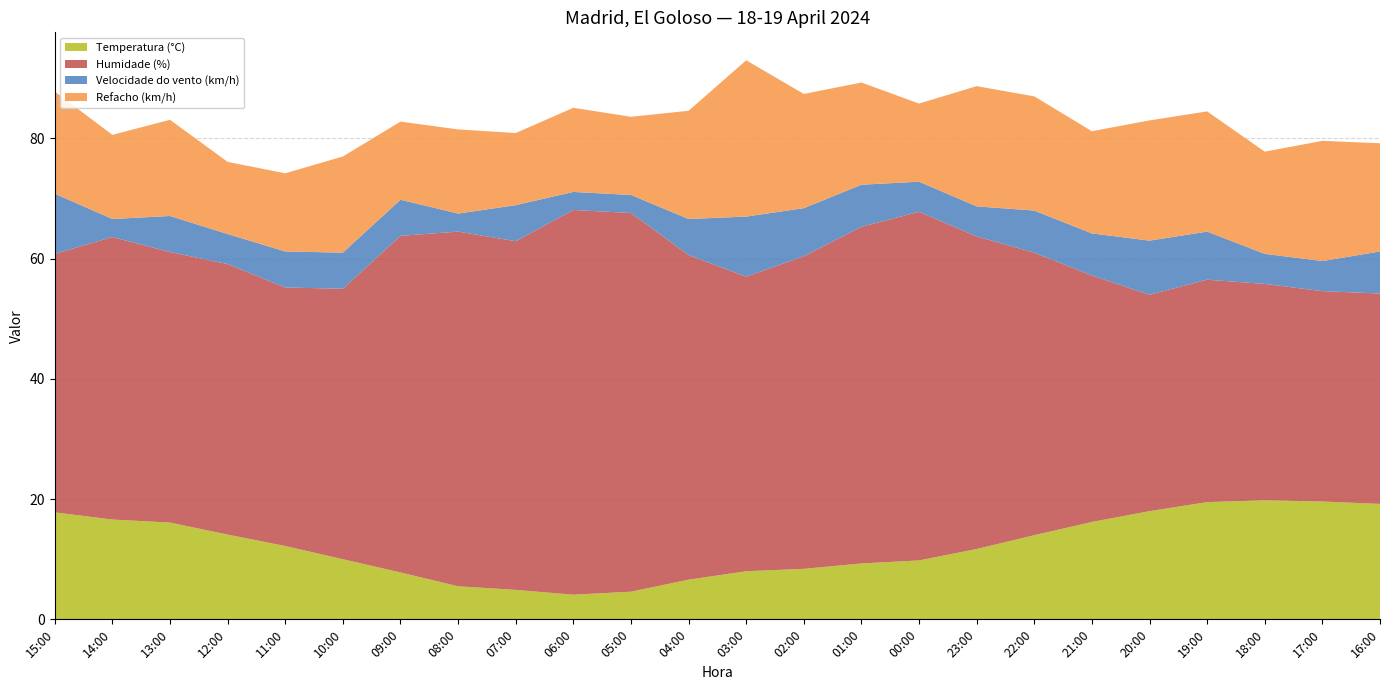

Reading left to right, list all the values displayed in this chart.

Temperatura (°C): 17.8	16.6	16.1	14.1	12.2	10.0	7.8	5.5	4.9	4.1	4.6	6.6	8.0	8.4	9.3	9.8	11.7	14.0	16.2	18.0	19.5	19.8	19.6	19.2
Humidade (%): 43.0	47.0	45.0	45.0	43.0	45.0	56.0	59.0	58.0	64.0	63.0	54.0	49.0	52.0	56.0	58.0	52.0	47.0	41.0	36.0	37.0	36.0	35.0	35.0
Velocidade do vento (km/h): 10.0	3.0	6.0	5.0	6.0	6.0	6.0	3.0	6.0	3.0	3.0	6.0	10.0	8.0	7.0	5.0	5.0	7.0	7.0	9.0	8.0	5.0	5.0	7.0
Refacho (km/h): 17.0	14.0	16.0	12.0	13.0	16.0	13.0	14.0	12.0	14.0	13.0	18.0	26.0	19.0	17.0	13.0	20.0	19.0	17.0	20.0	20.0	17.0	20.0	18.0